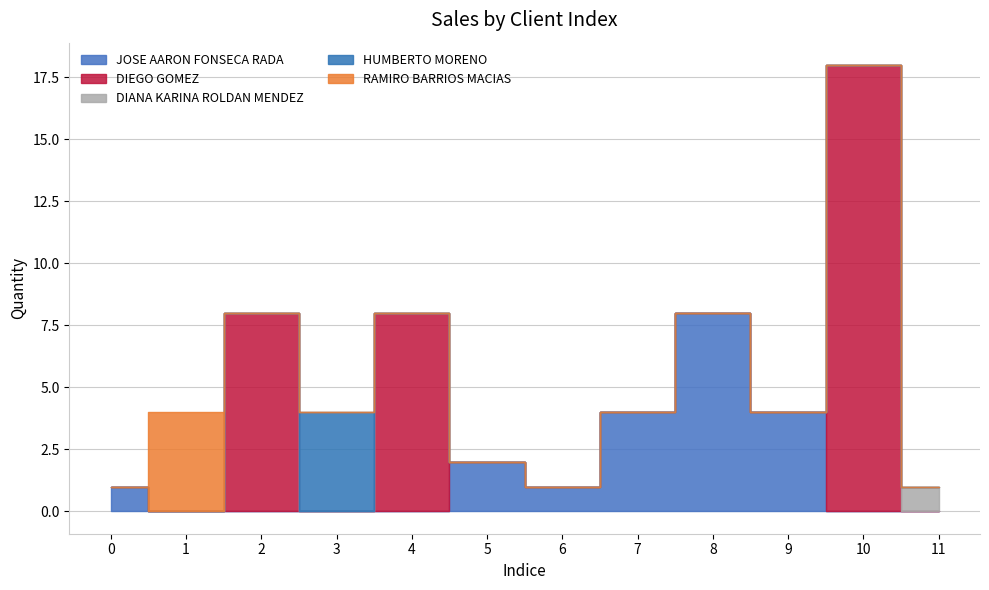

What is the total value across all series at 7?

4